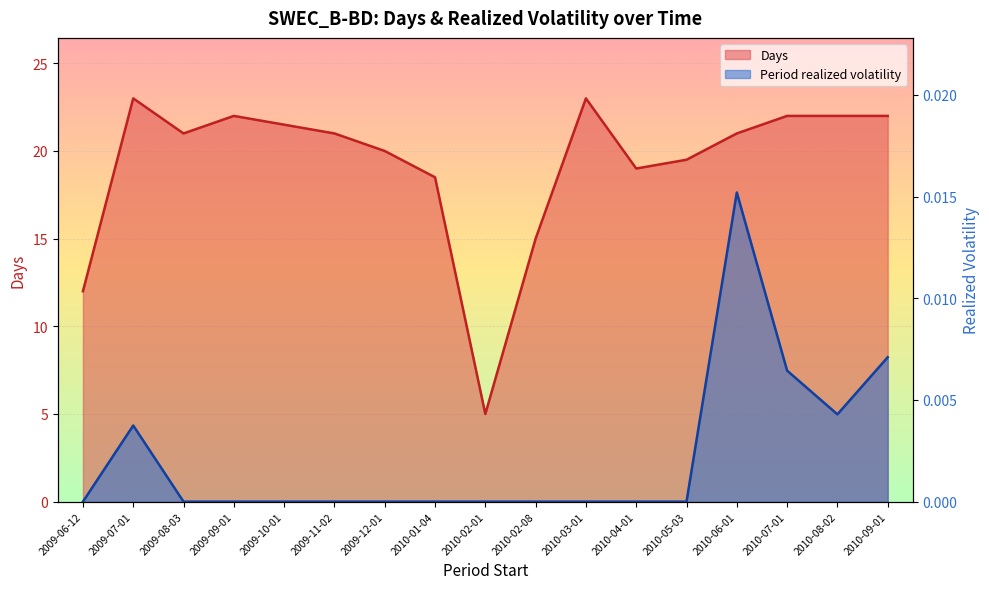

True or false: Days and Period realized volatility intersect in this chart.

False